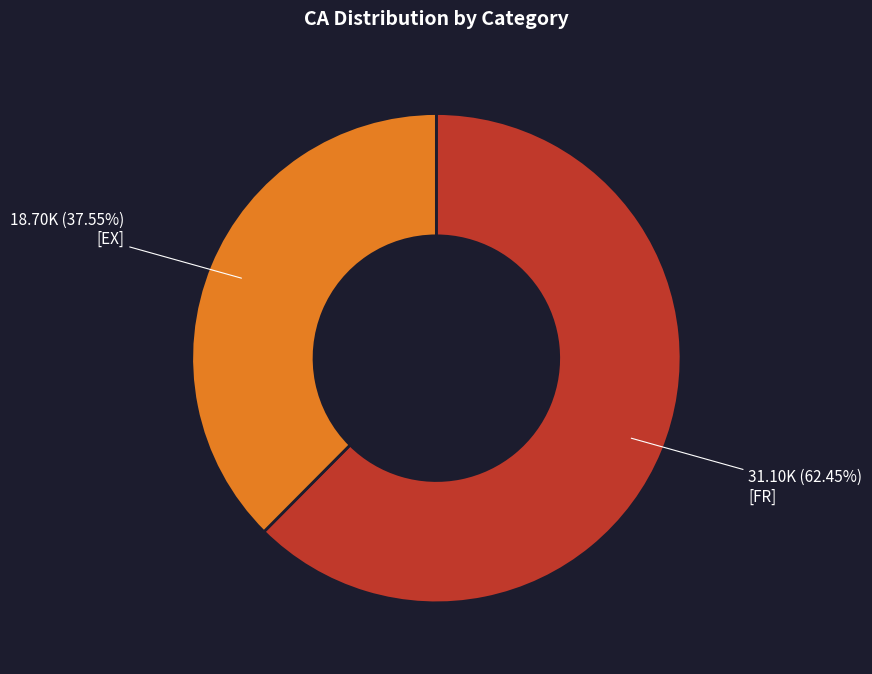

How many slices are in this pie chart?

2